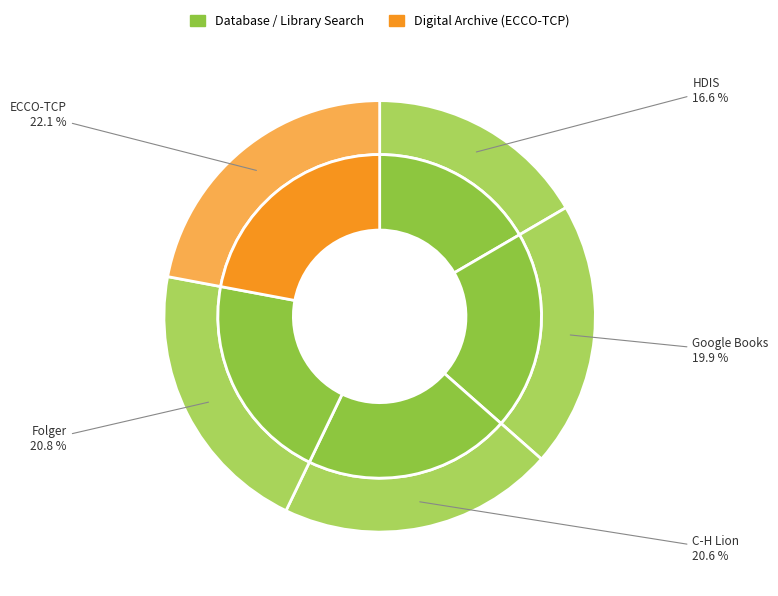

What percentage is the ECCO-TCP slice, to the nearest percent?

22%